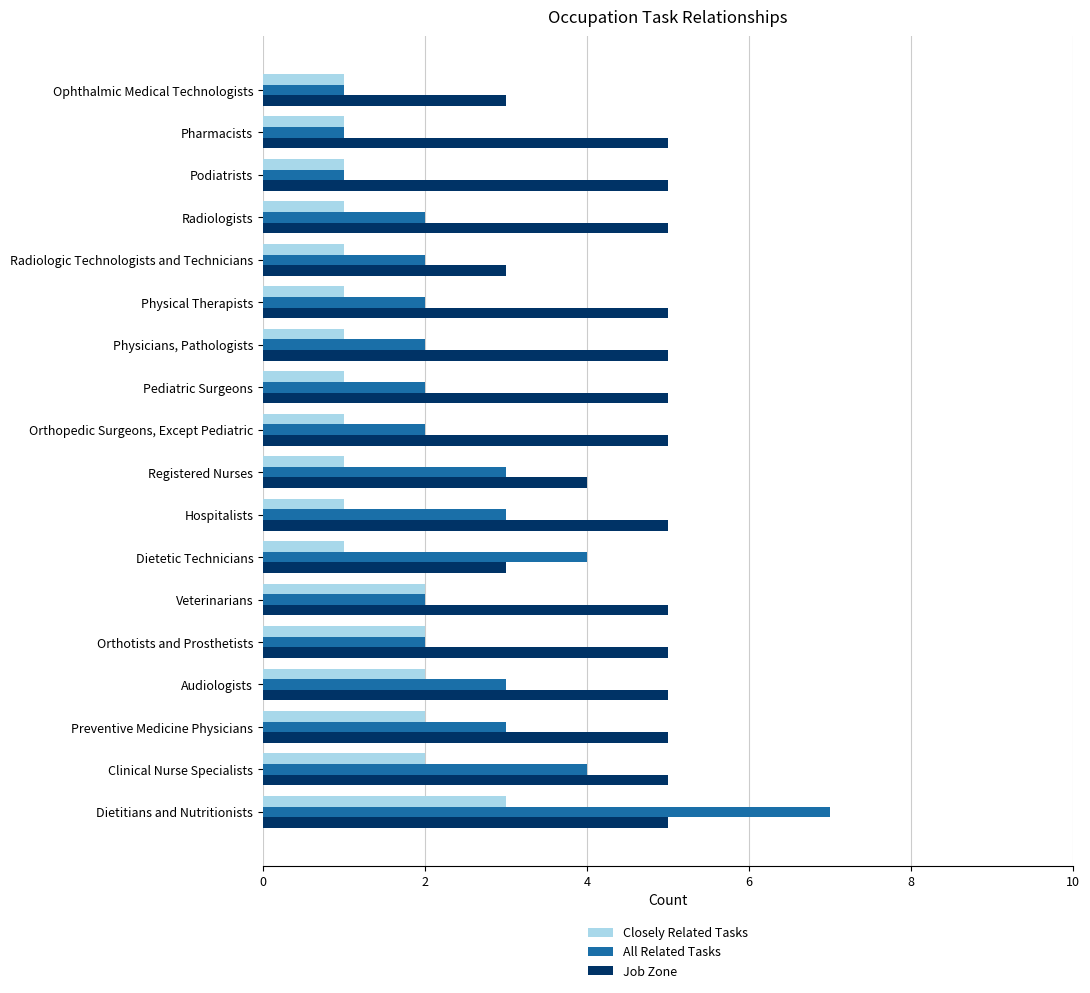

Is it true that Job Zone equals 4 at Registered Nurses?

True